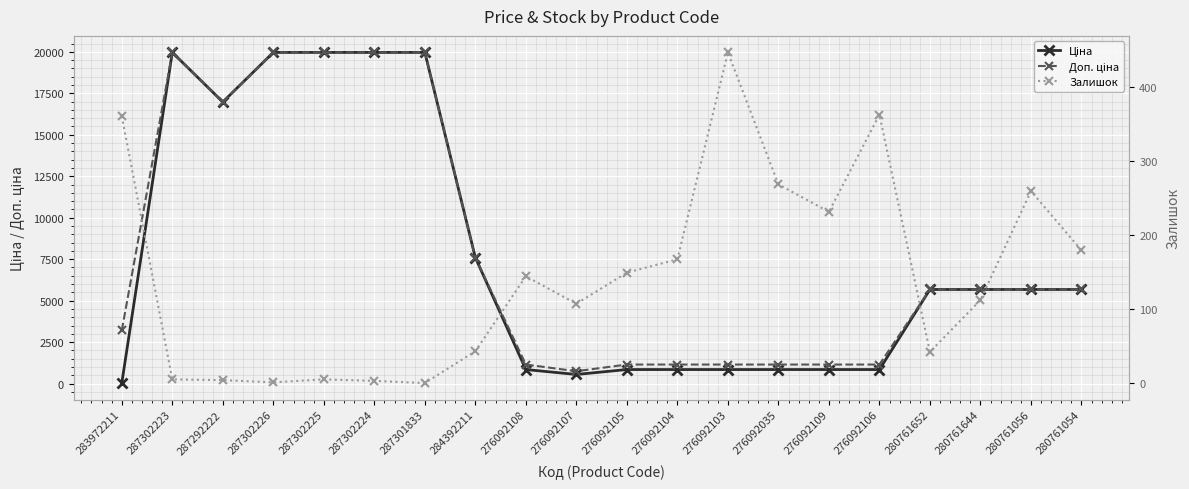

List the series in order of their peak value, lowest first.

Залишок, Ціна, Доп. ціна